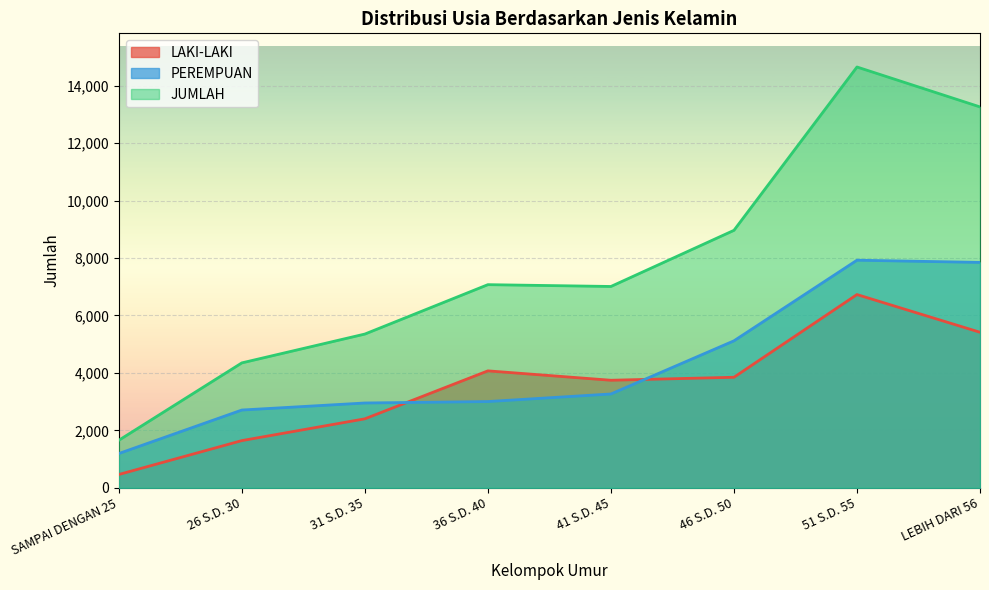

At how many categories does at least one series exceed 10651?

2